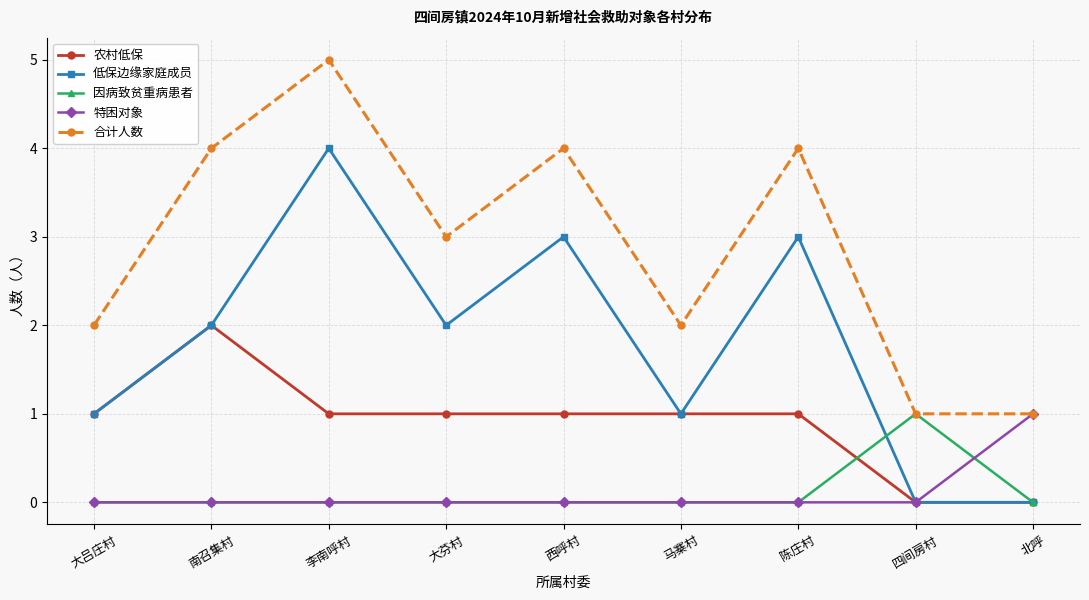

What is the greatest value displayed?

5